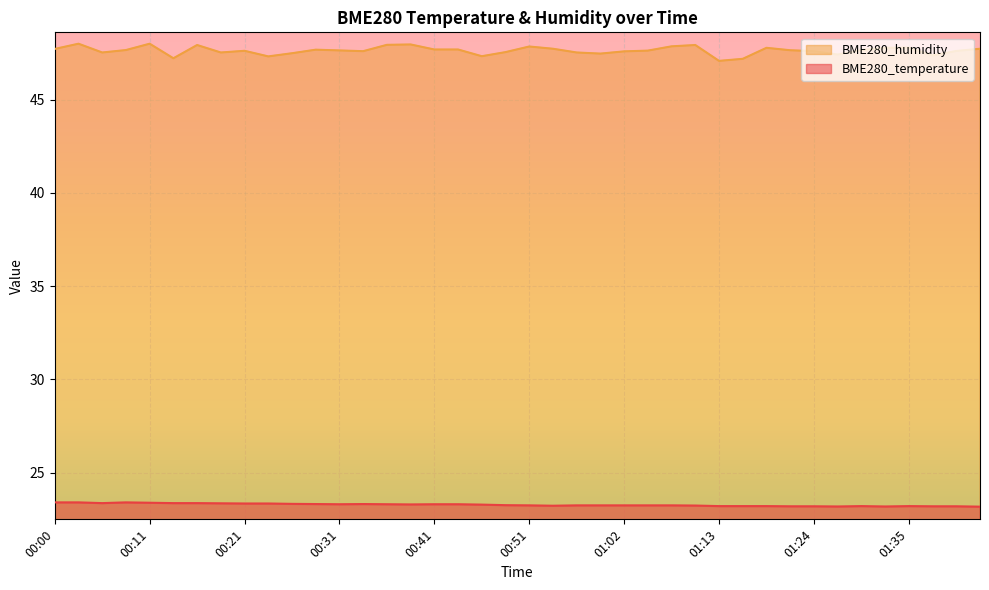

What are all the series names shown in the legend?

BME280_humidity, BME280_temperature